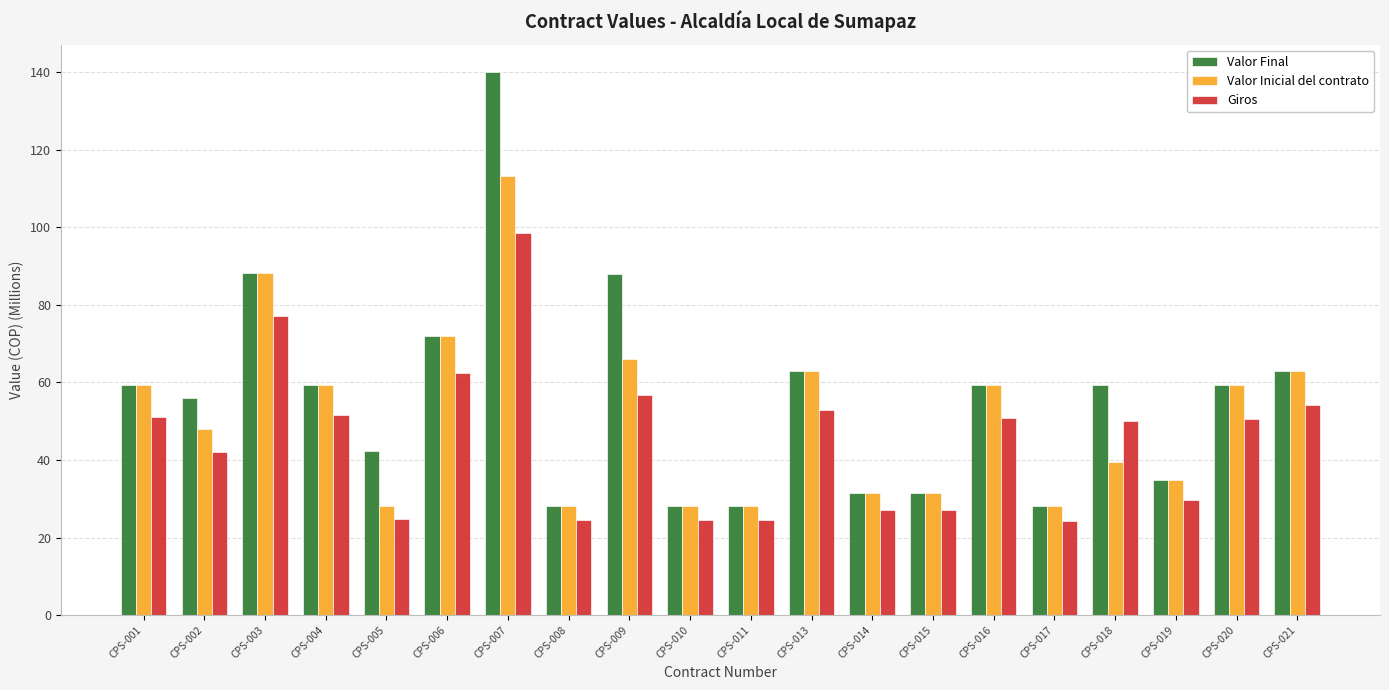

Rank the series by their average value, from highest to lowest.

Valor Final, Valor Inicial del contrato, Giros